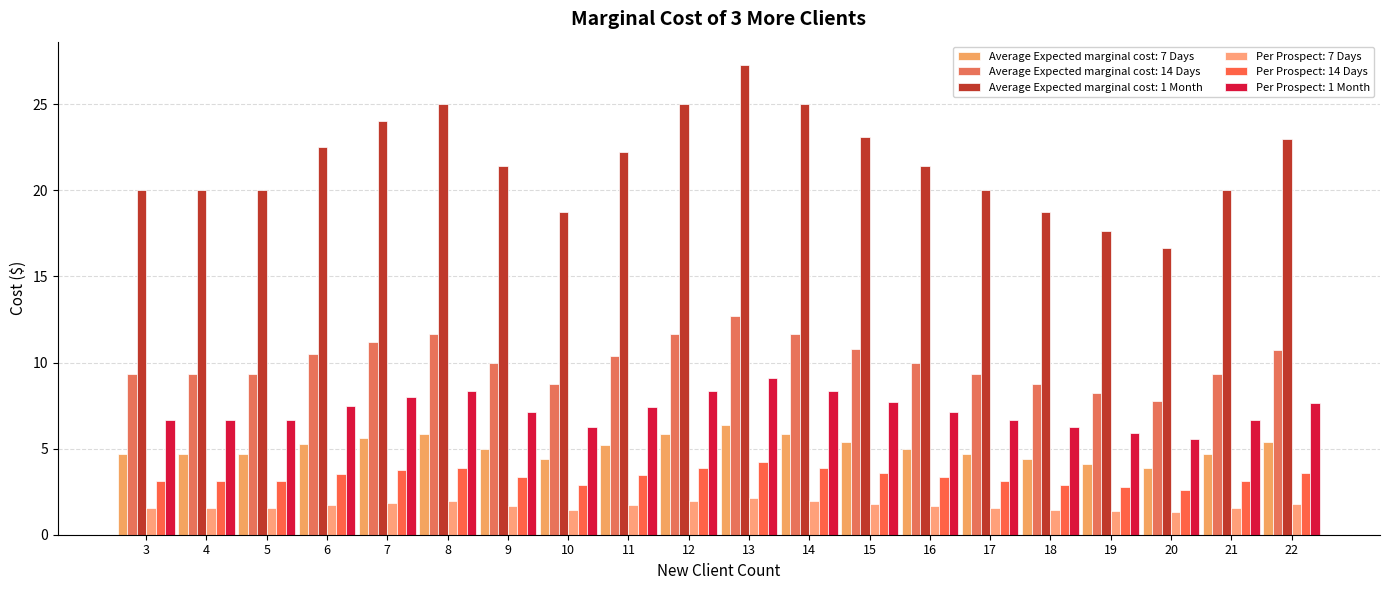

Does the chart contain any negative values?

No